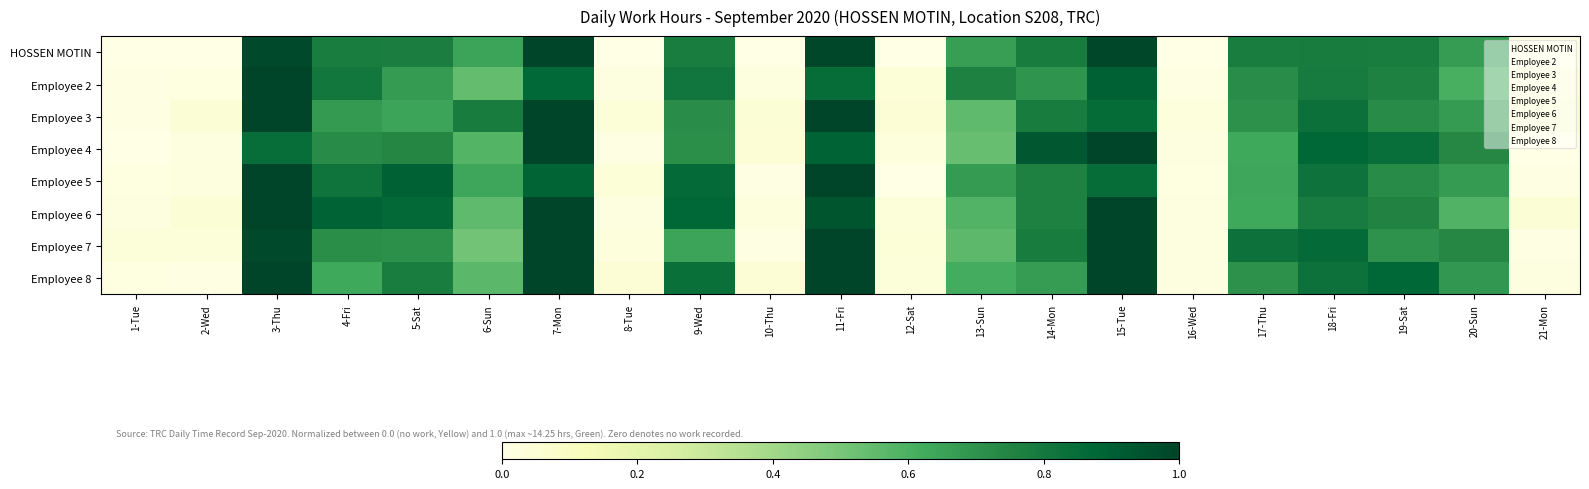

At which category is the sum across all series the highest?

3-Thu